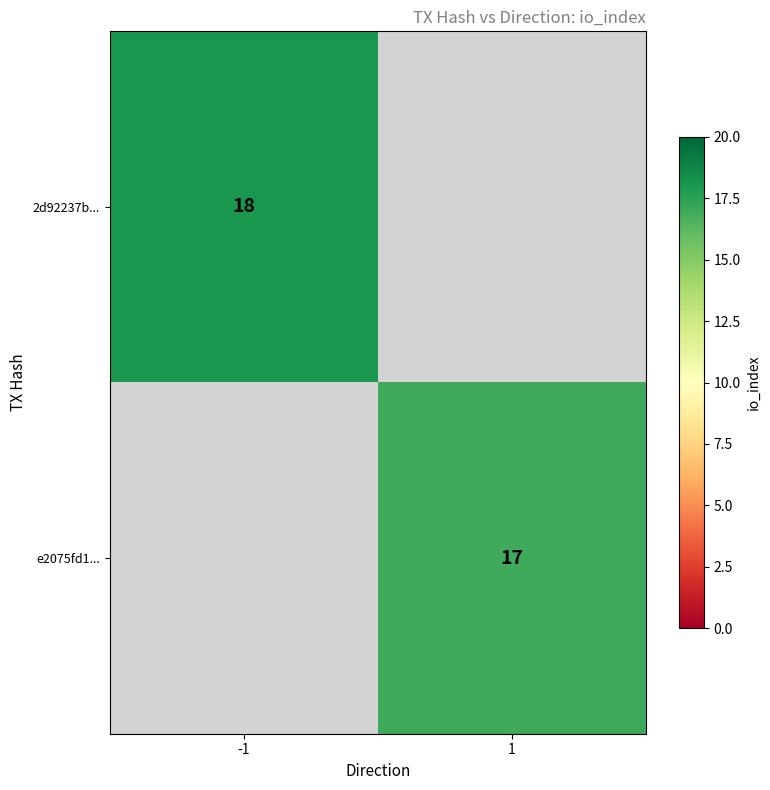

True or false: 2d92237b... has a value of 18 at -1.

True